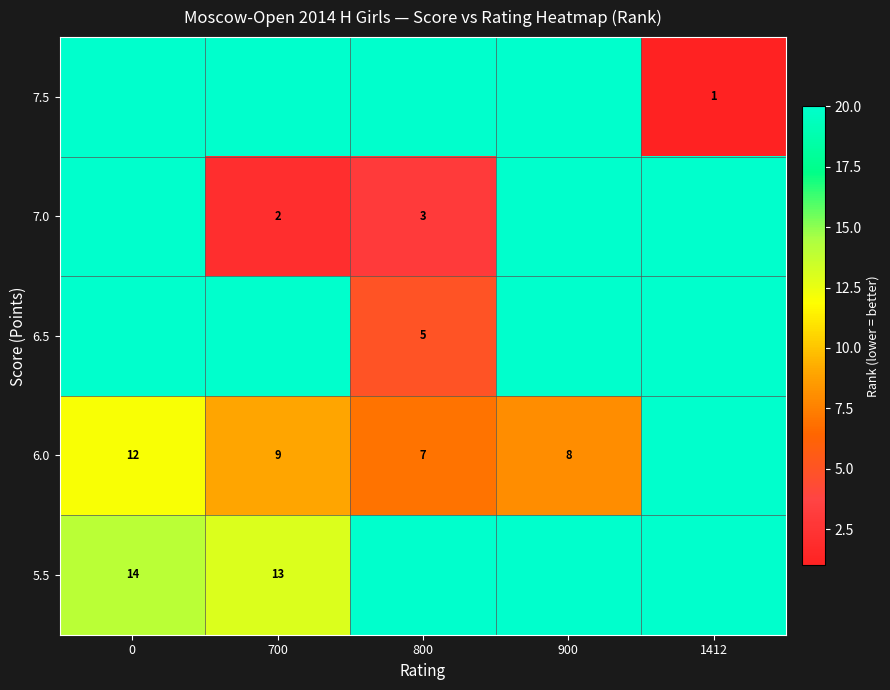

Is it true that 6.0 equals 12 at 0?

True